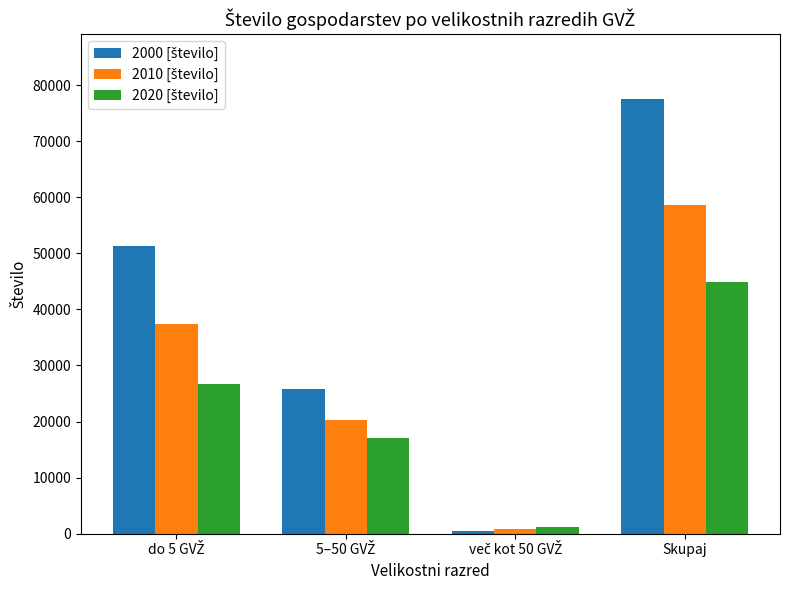

Are the bars grouped side by side (vs. stacked)?

Yes